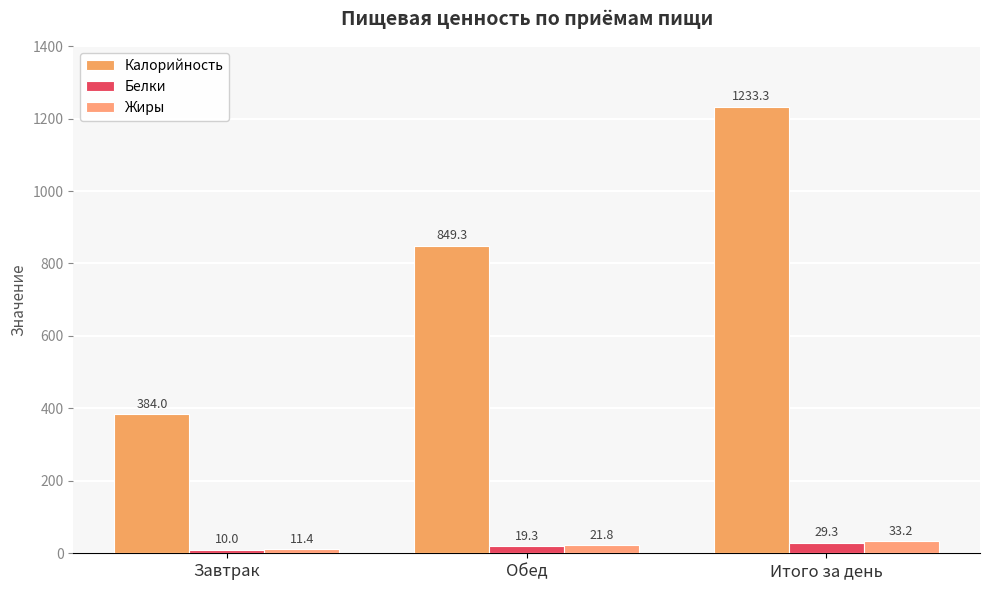

What is the average value of the Жиры series?

22.1